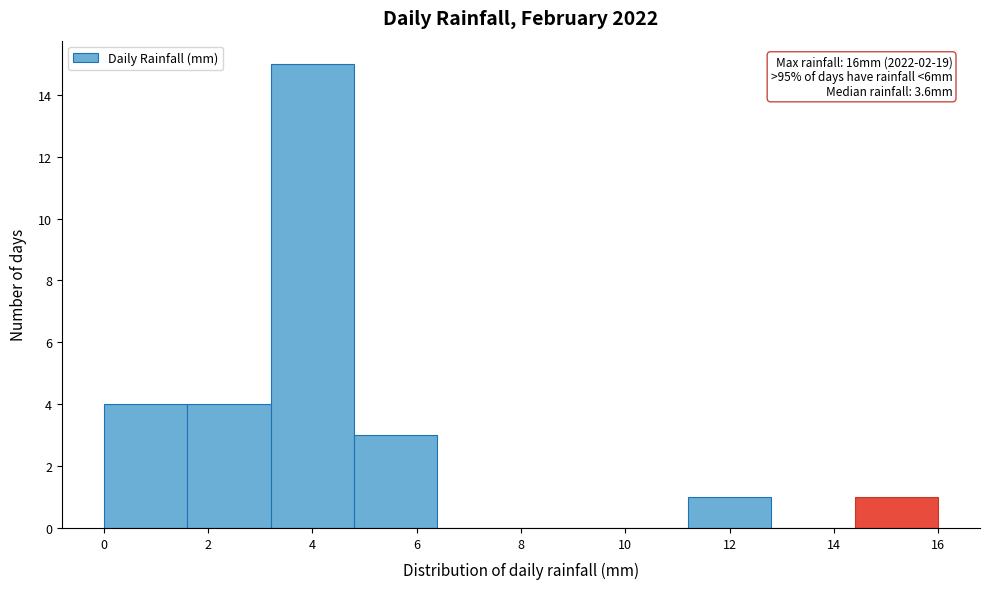

Which range on the x-axis has the tallest bar?

3.2 to 4.8